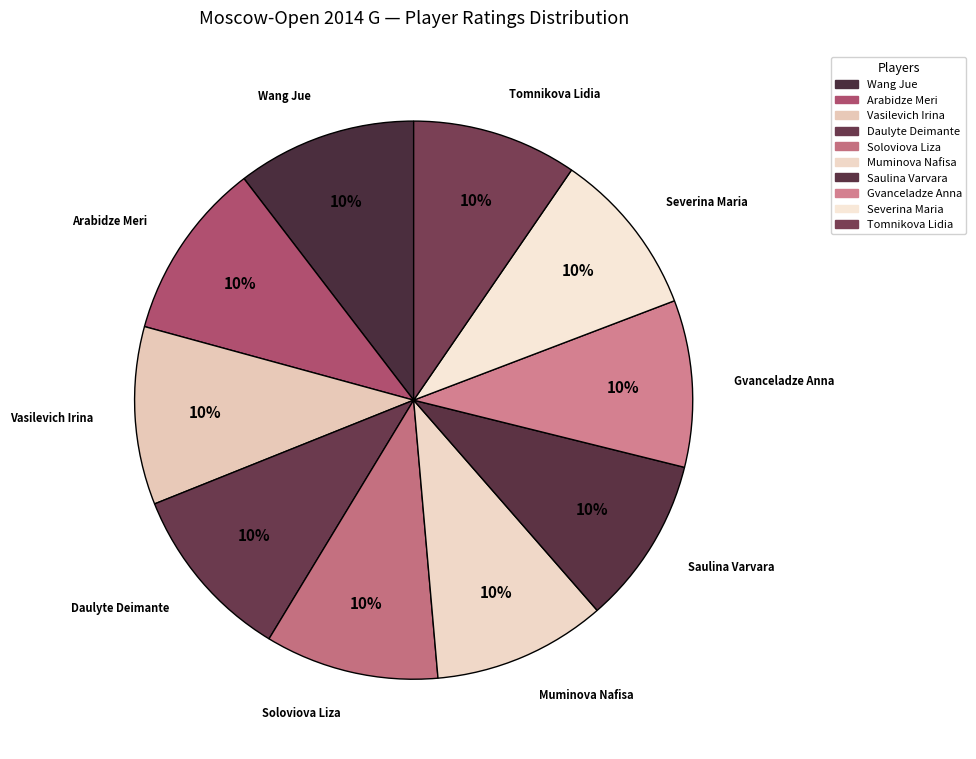

True or false: Wang Jue accounts for 1% of the total.

False